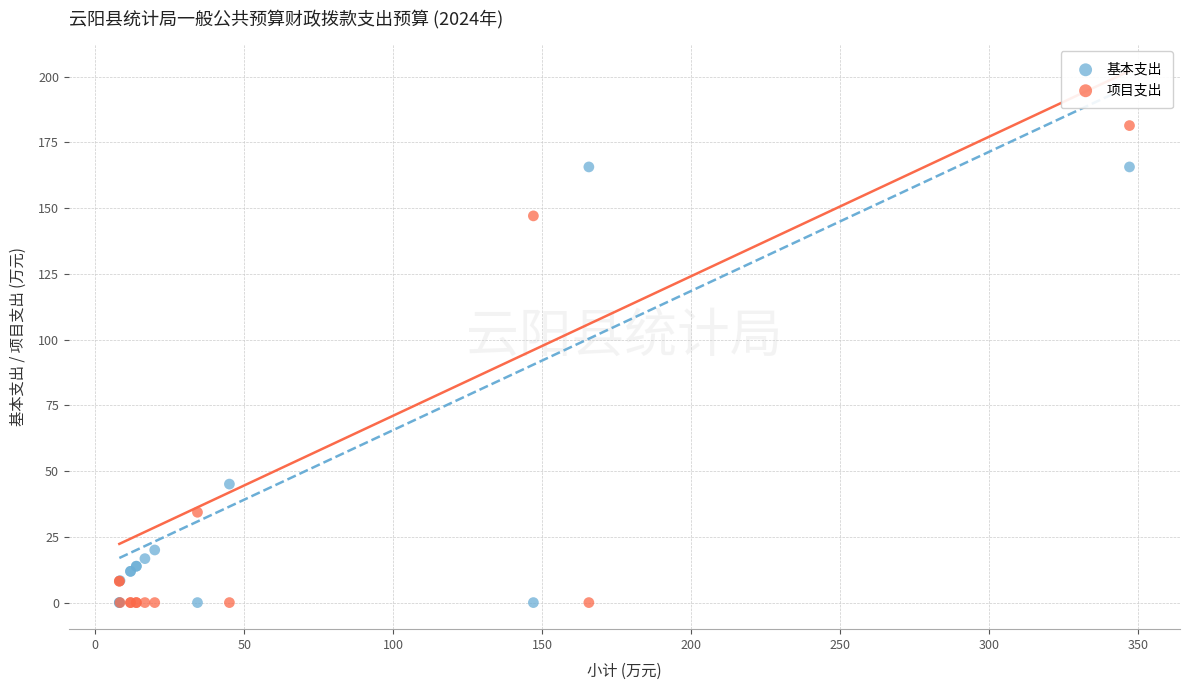

What is the X range (max minus min) for the scatter plot?

338.9